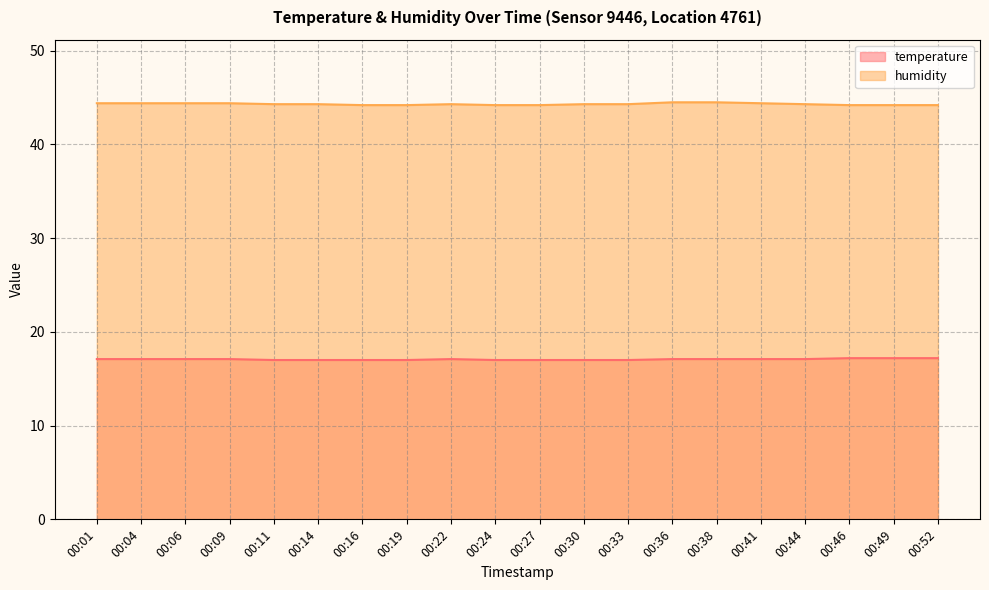

The value of humidity at 00:52 is 25.3. True or false?

False